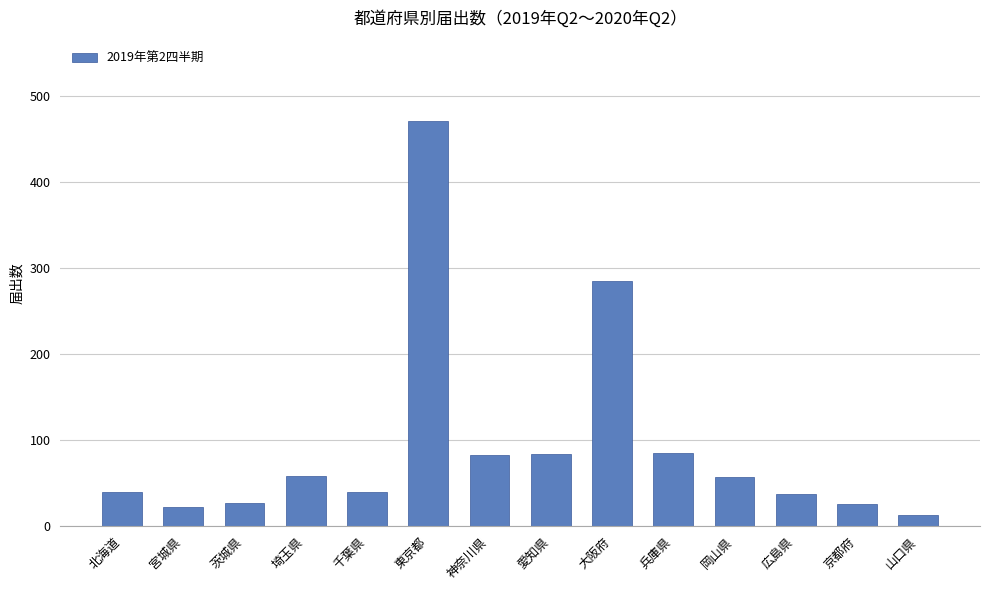

Where is the data nearest to the value 242?

大阪府